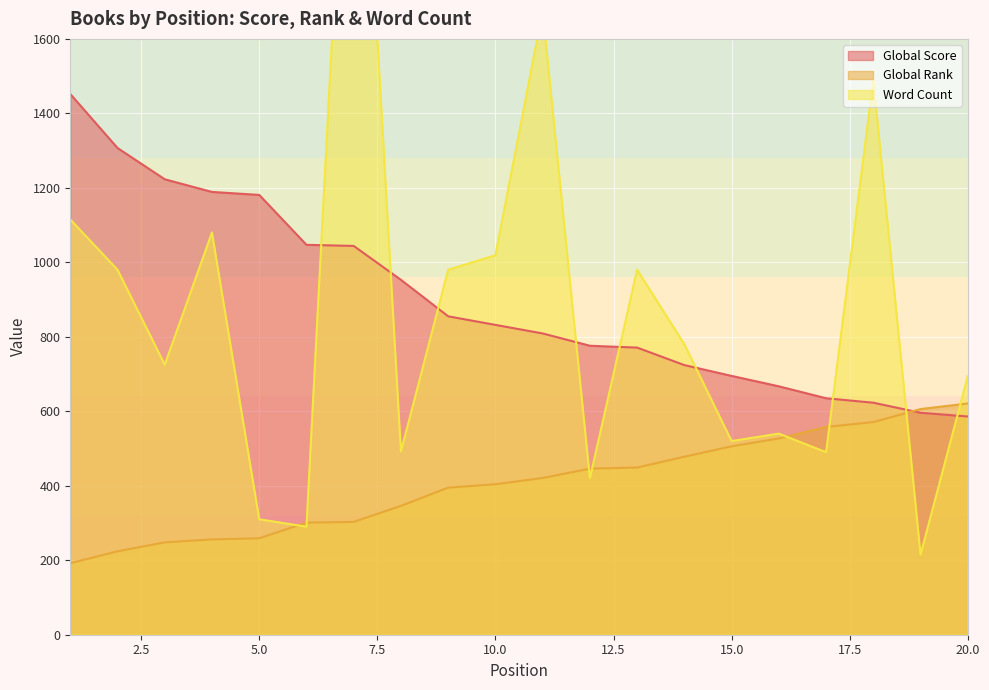

What is the maximum value shown in the chart?

2715.0